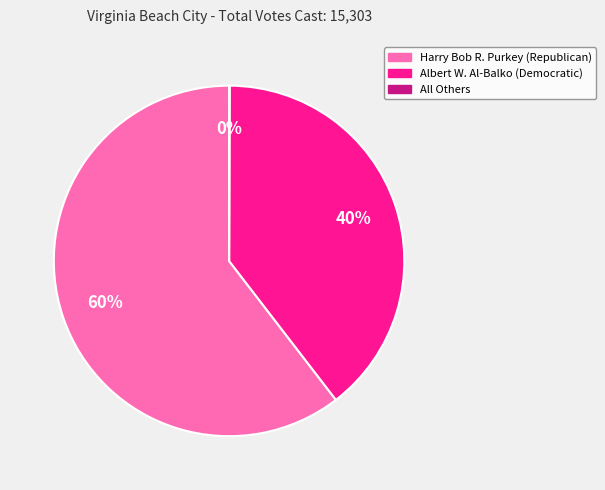

Is there a majority slice in this chart?

Yes